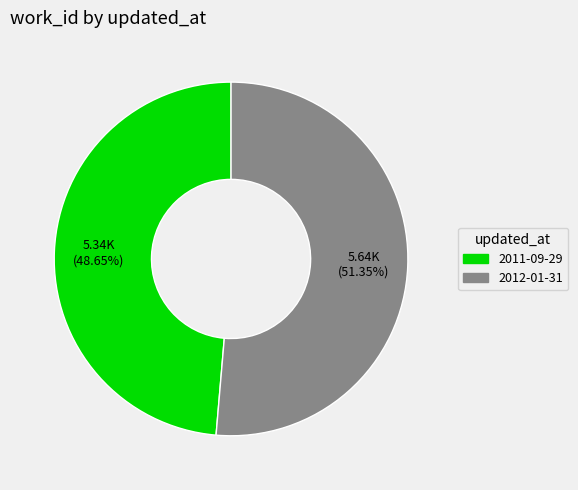

What is the ratio of the value at 2011-09-29 to the value at 2012-01-31?

0.9